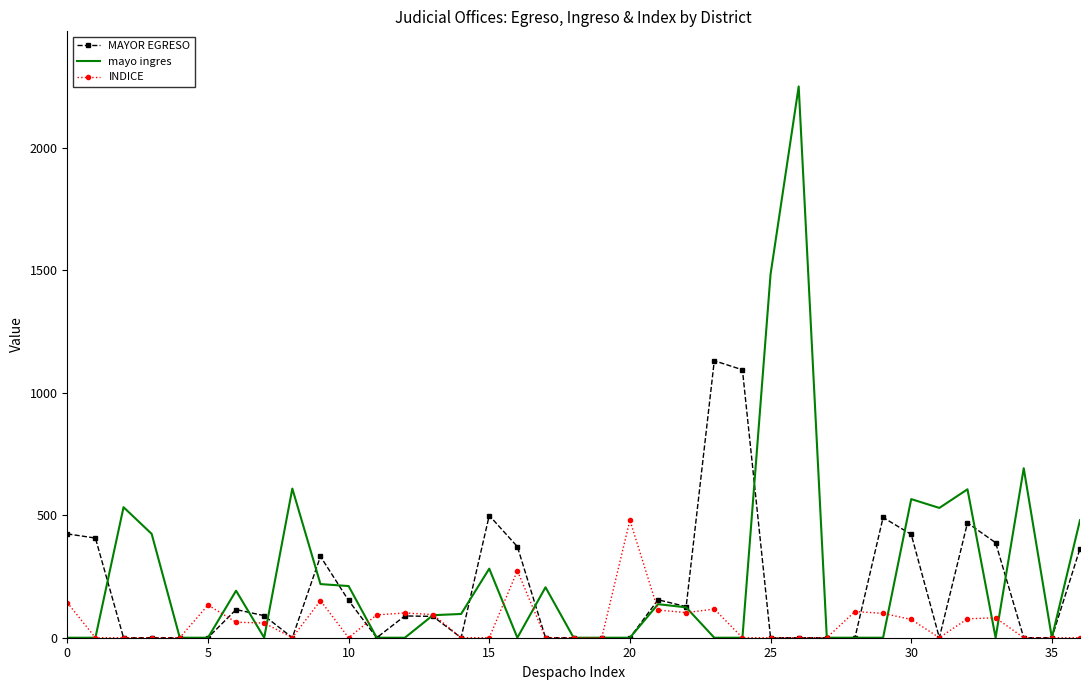

Which series has the largest range (max minus min)?

mayo ingres